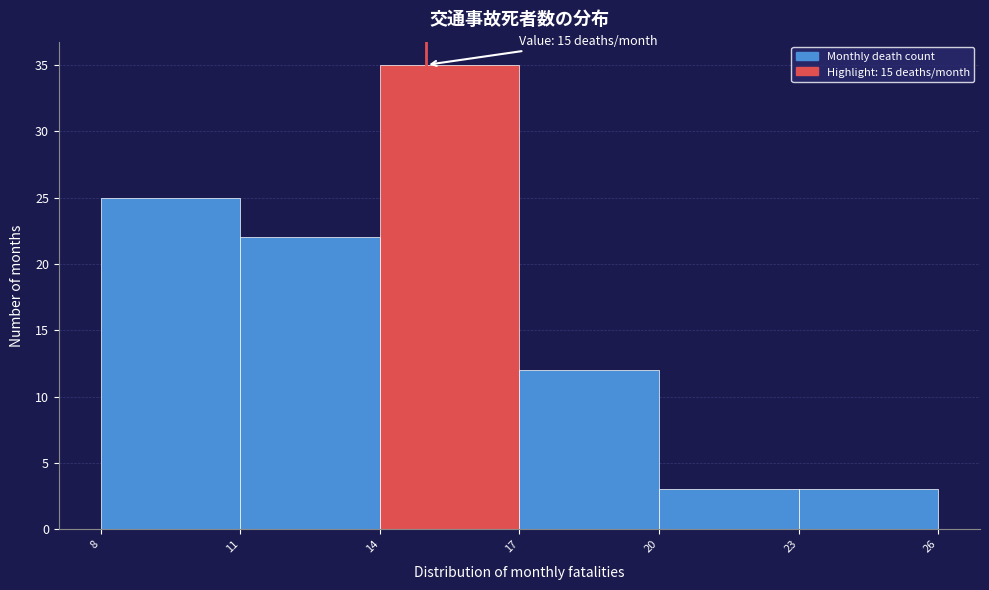

Which range on the x-axis has the tallest bar?

14 to 17